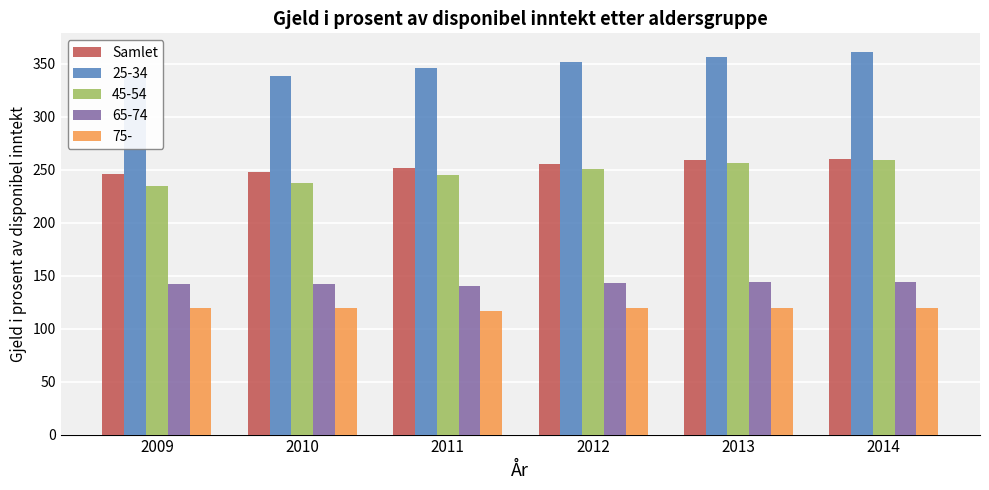

What is the sum of the Samlet values at 2013 and 2010?

506.2